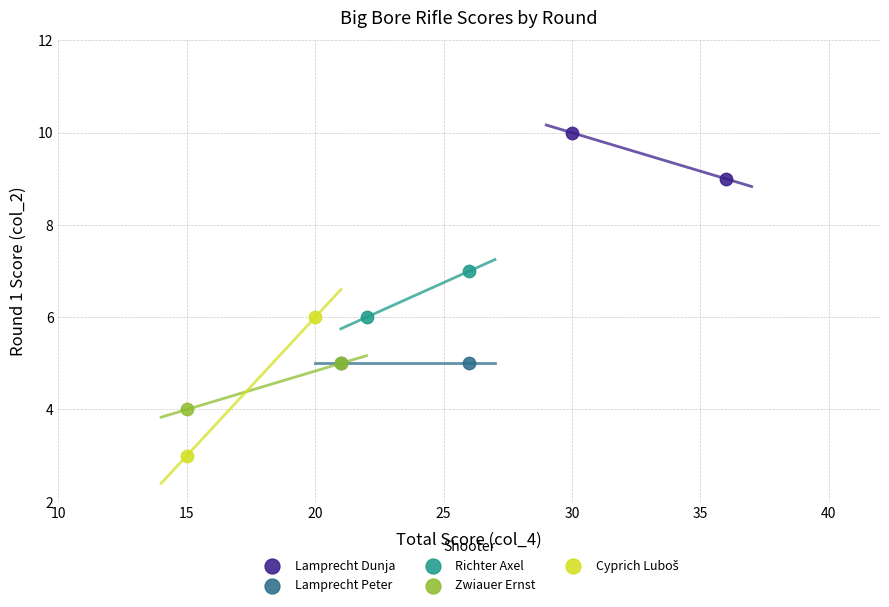

Which series contains the highest Y value?

Lamprecht Dunja